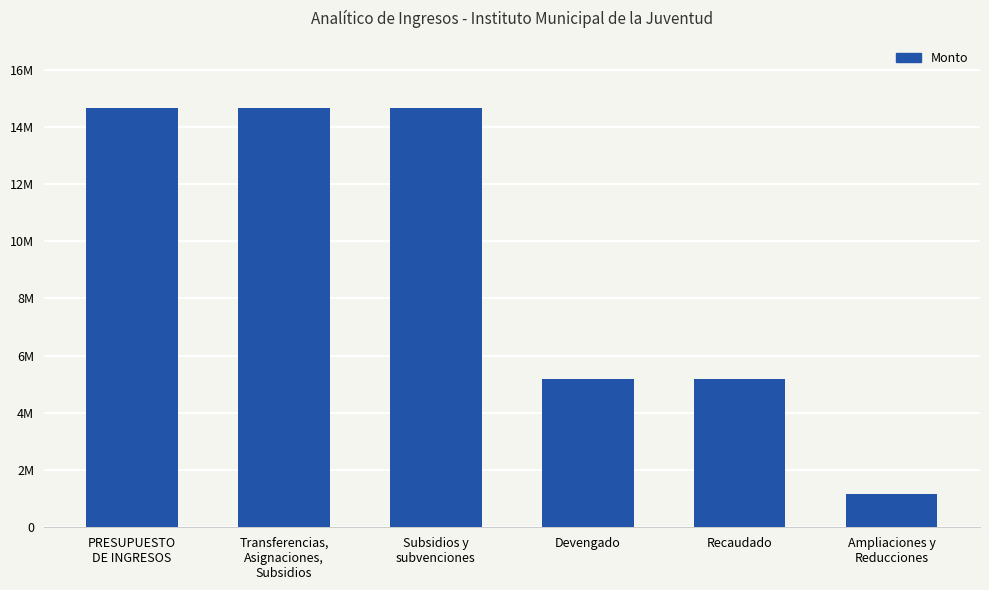

List the labels in order of value, smallest first.

Ampliaciones y
Reducciones, Devengado, Recaudado, PRESUPUESTO
DE INGRESOS, Transferencias,
Asignaciones,
Subsidios, Subsidios y
subvenciones